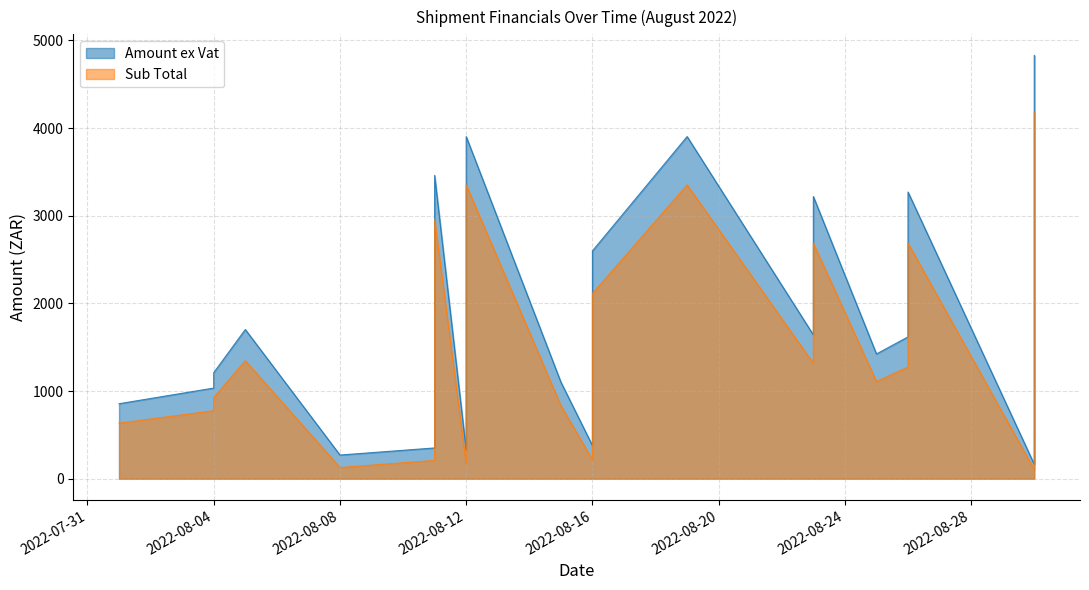

Which category has the lowest value in the Amount ex Vat series?

2022-08-30